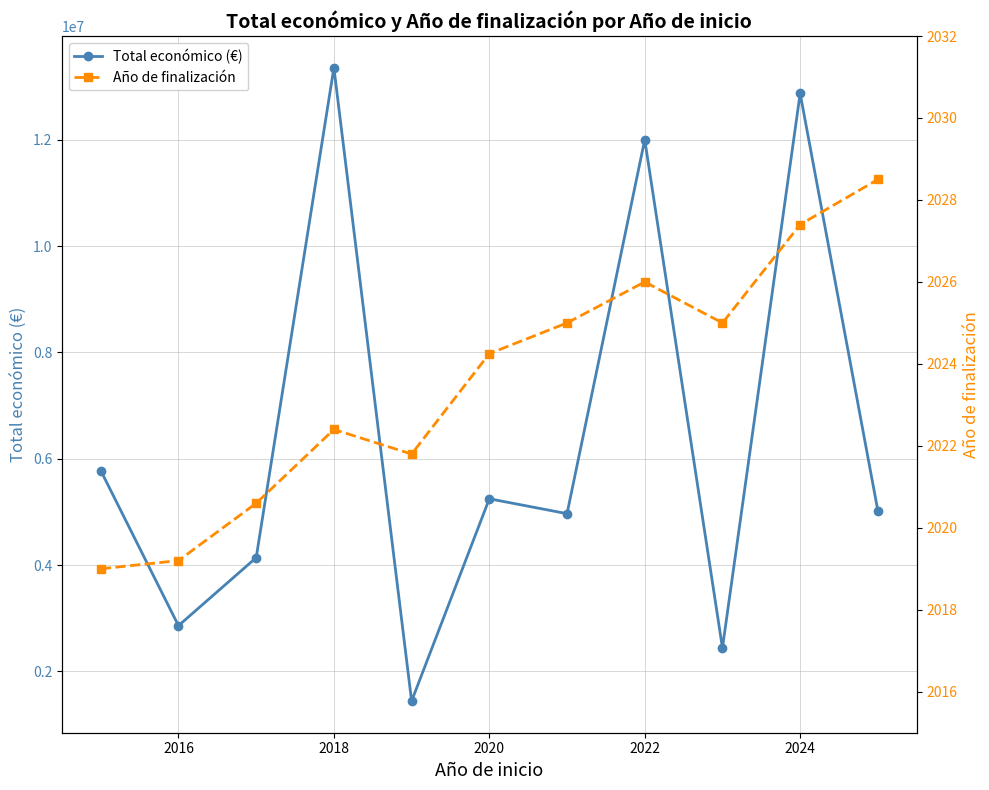

What is the sum of all Año de finalización values?

22259.2